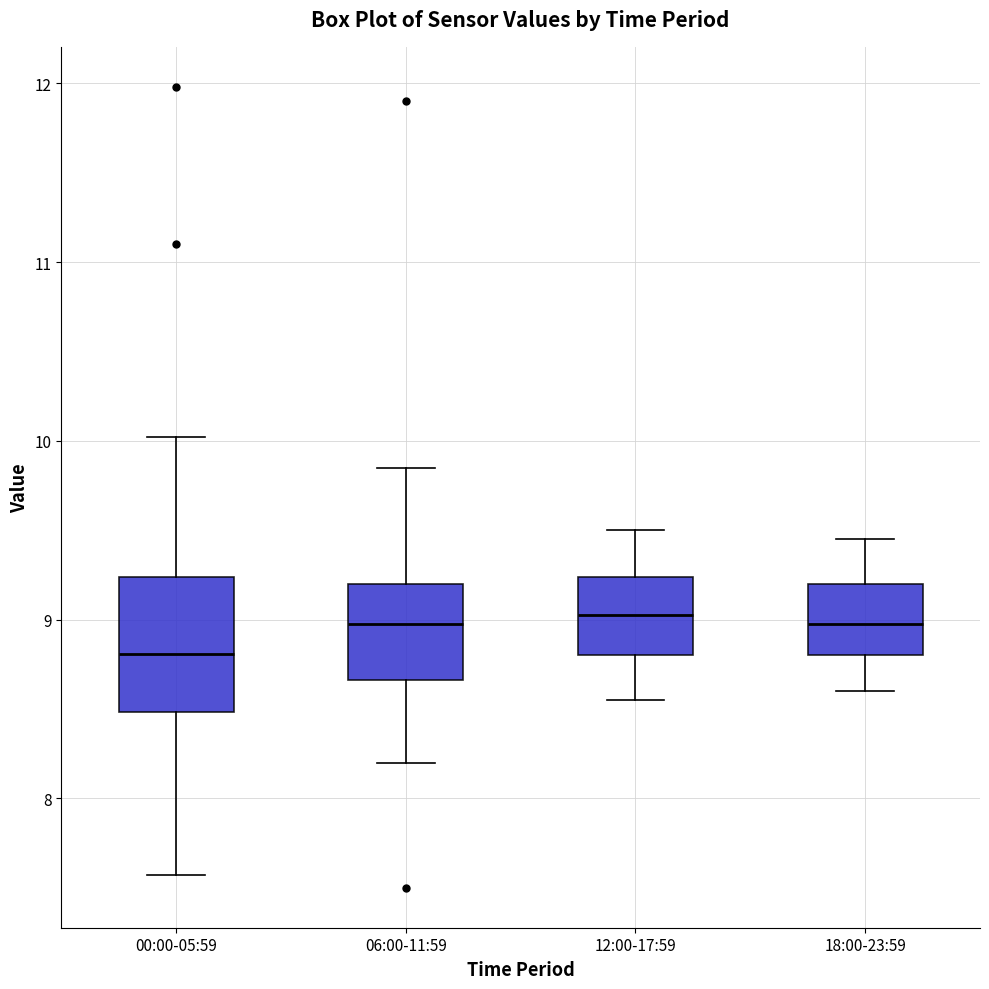

Reading left to right, read every box against the y-axis: the position of its median line, the range the box covers, and the ends of its whiskers. The values are not printed on the chart, so give them approximately, as read against the axis.

00:00-05:59: median 8.8, box 8.5 to 9.2, whiskers 7.6 to 10.0
06:00-11:59: median 9.0, box 8.7 to 9.2, whiskers 8.2 to 9.9
12:00-17:59: median 9.0, box 8.8 to 9.2, whiskers 8.6 to 9.5
18:00-23:59: median 9.0, box 8.8 to 9.2, whiskers 8.6 to 9.5